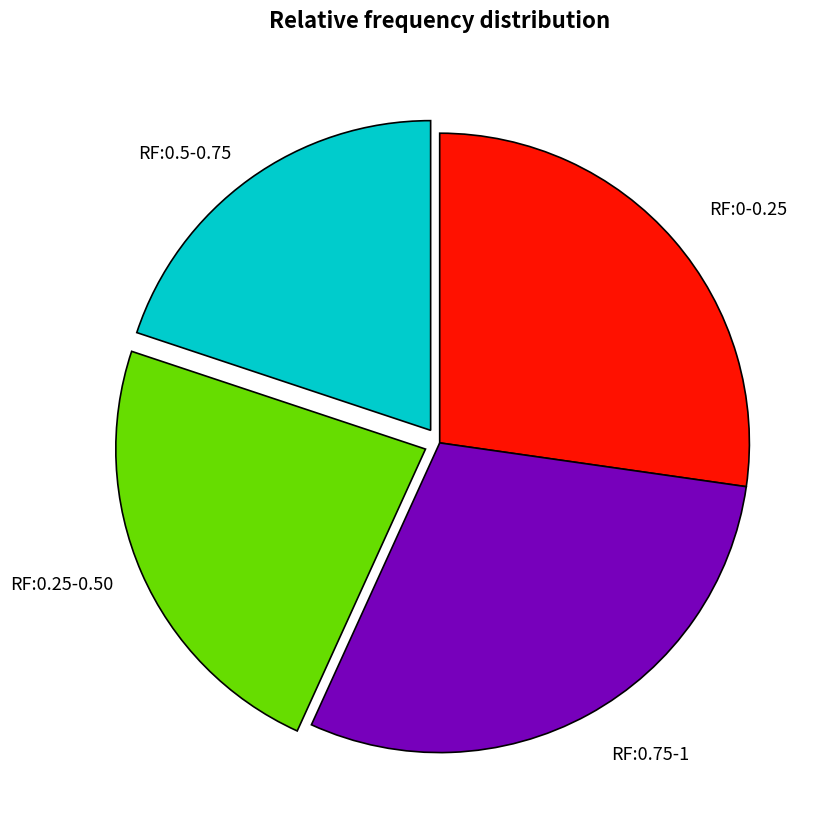

Is there any slice that represents more than half of the pie?

No